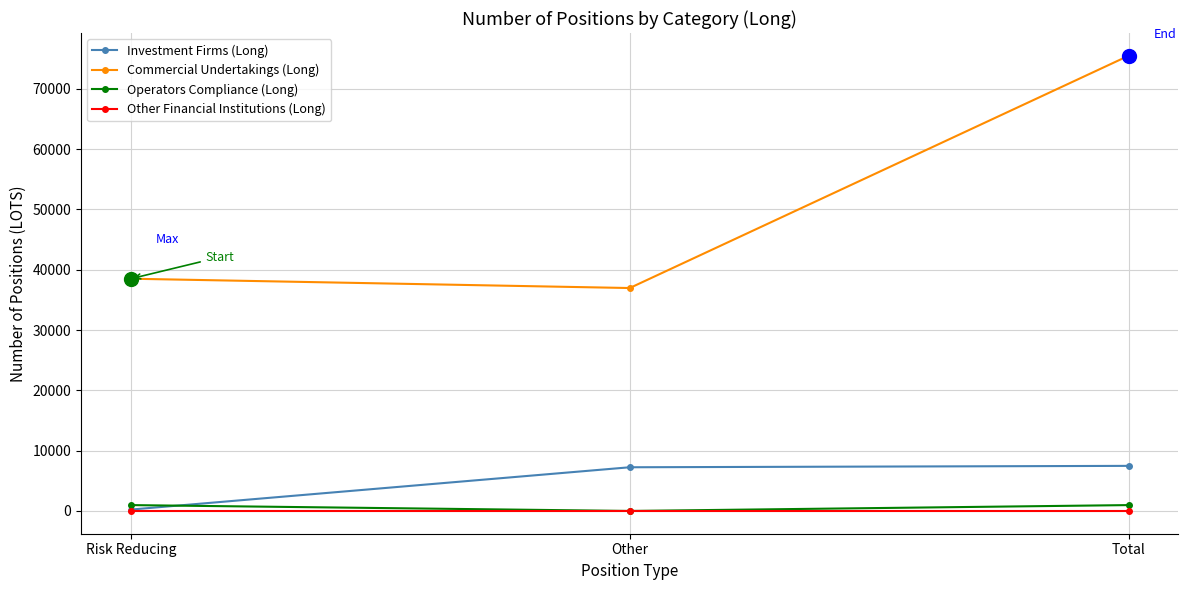

What is the difference between the highest and lowest values at Risk Reducing?

38516